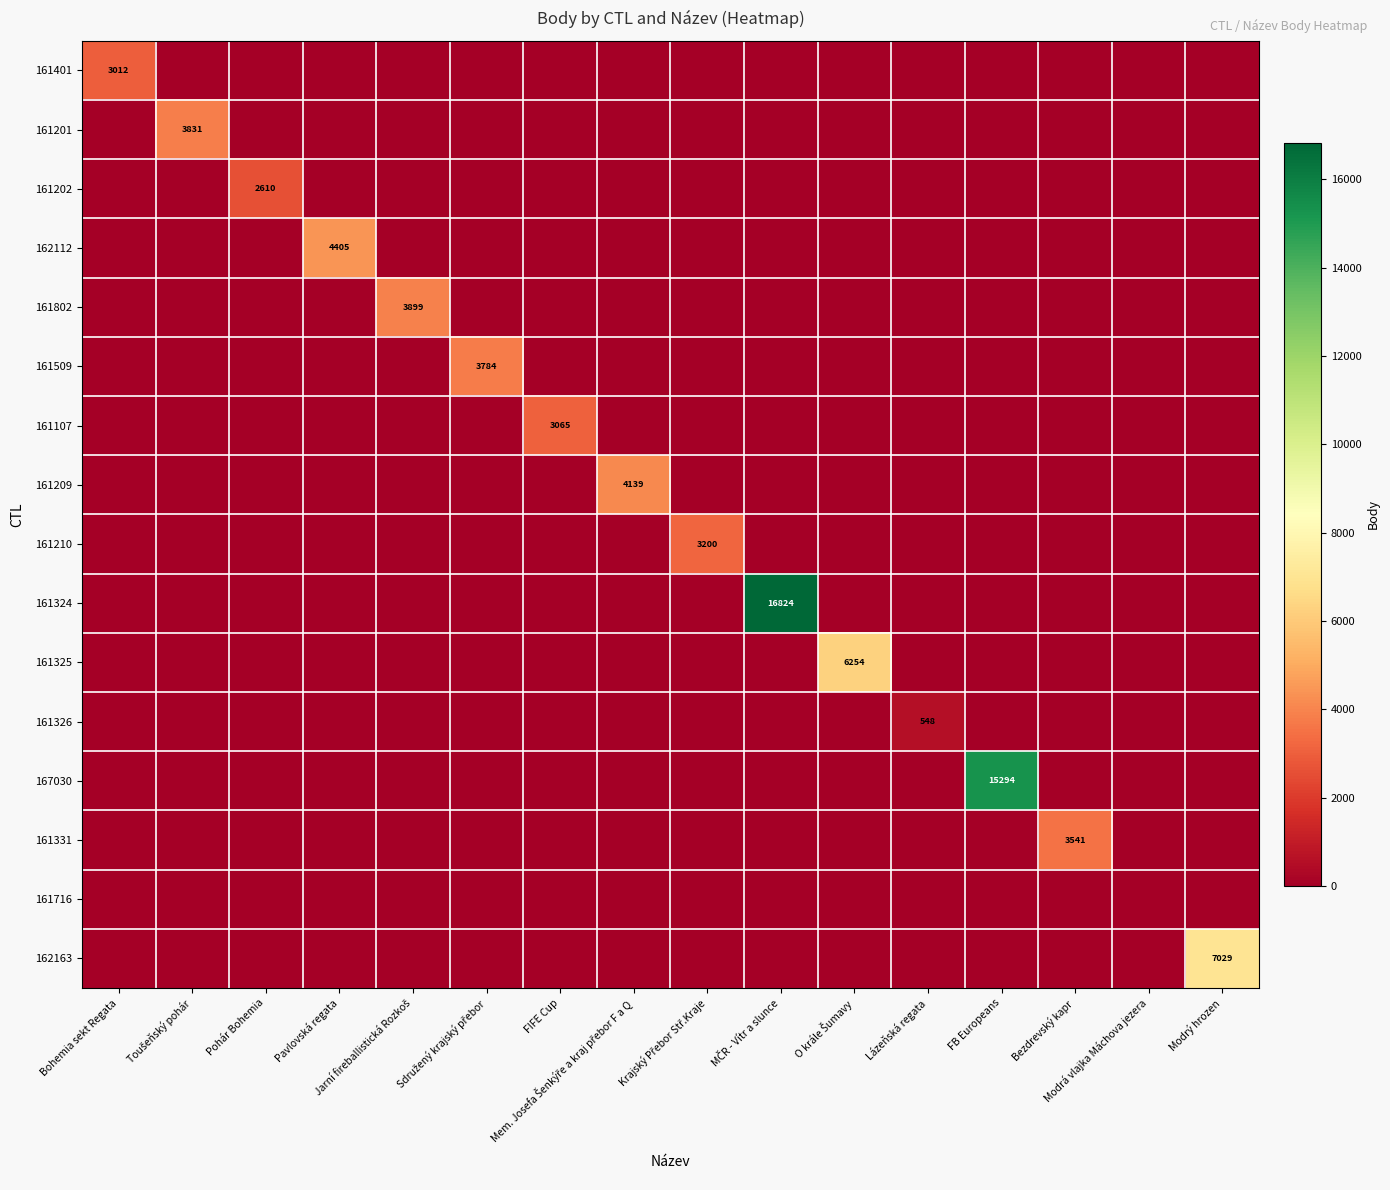

Between Pavlovská regata and Mem. Josefa Šenkýře a kraj přebor F a Q, which is larger?

Pavlovská regata